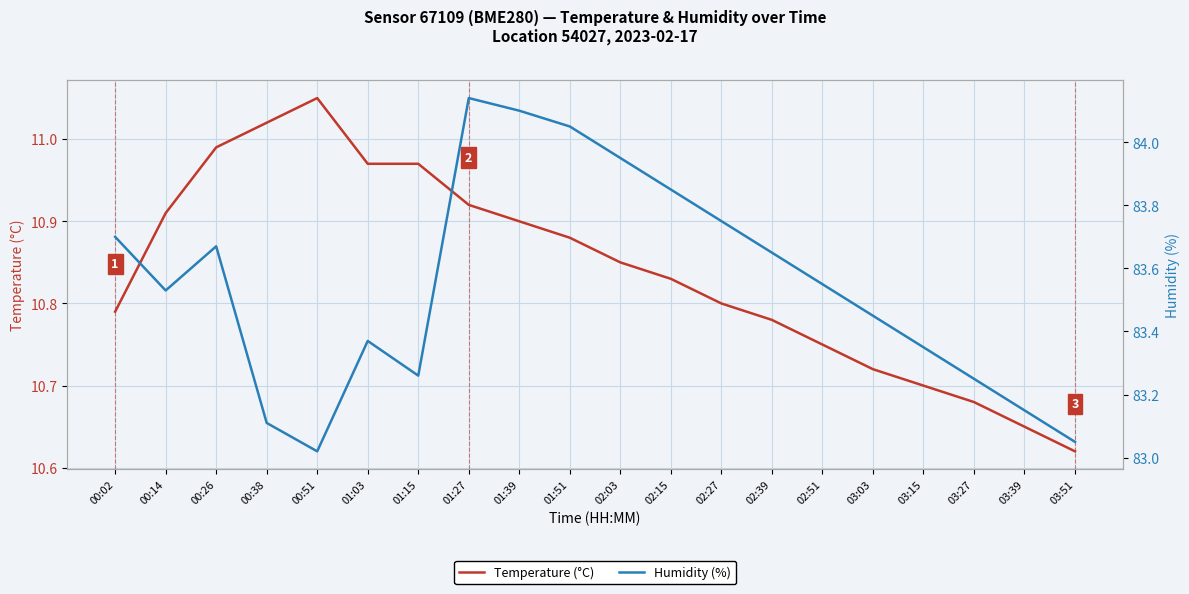

True or false: Temperature (°C) and Humidity (%) cross at least once.

False